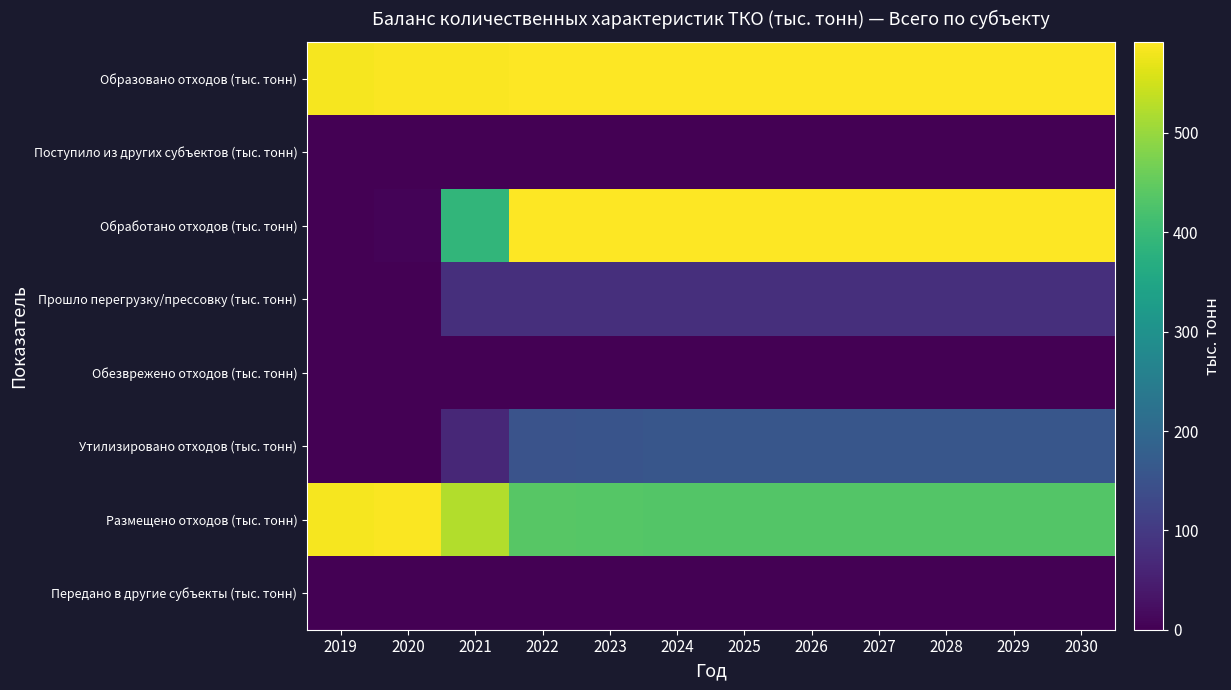

Which series has the largest total across all categories?

Образовано отходов (тыс. тонн)